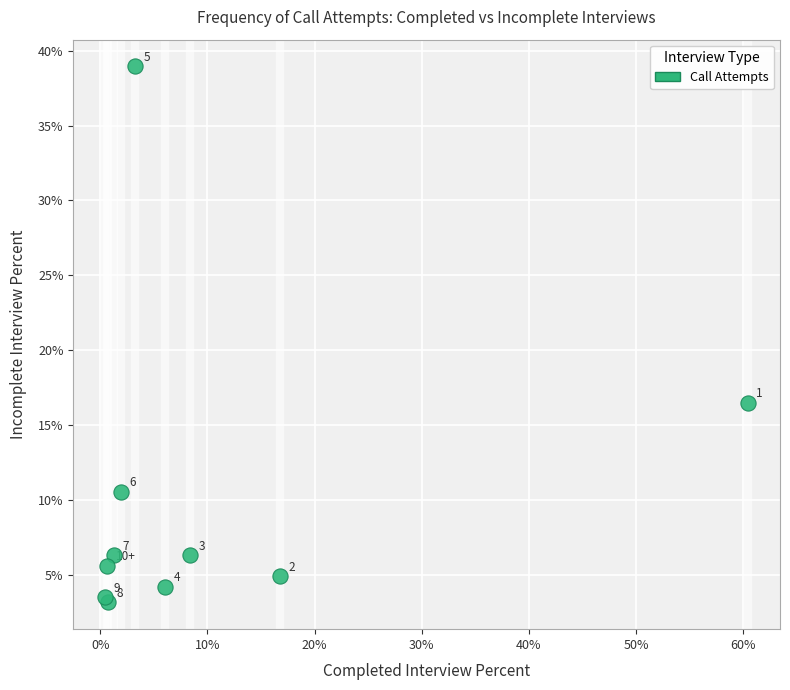

What Y value in the scatter plot is closest to 21?

16.5